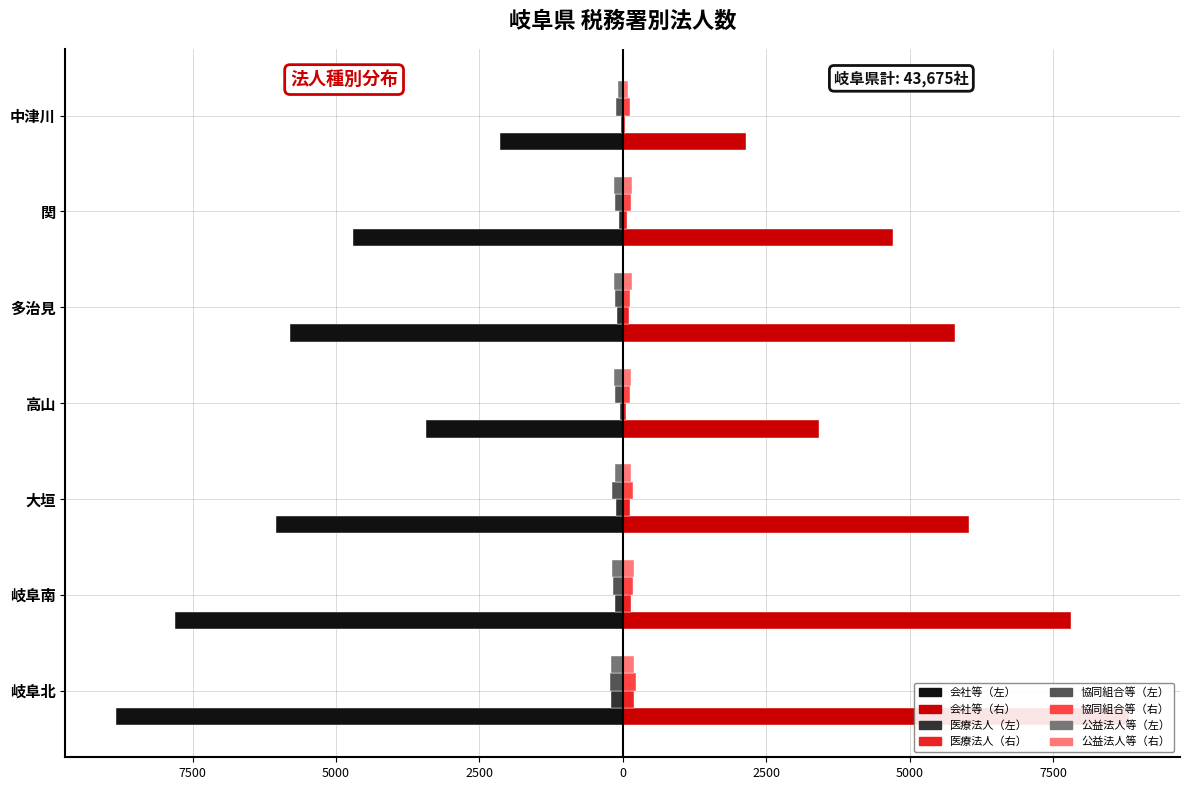

Are the bars horizontal?

Yes